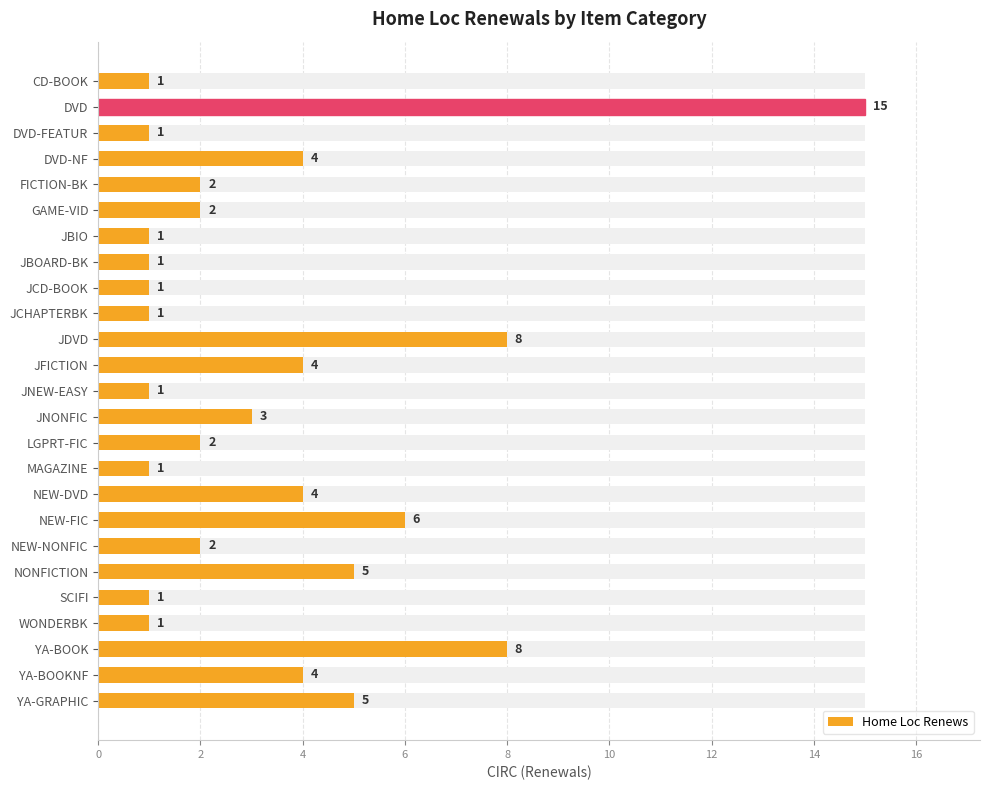

What is the average value?

3